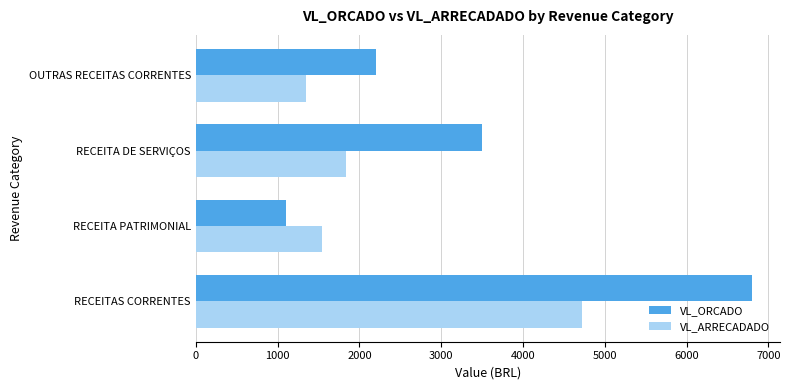

How many data points in VL_ARRECADADO are above 1838?

2